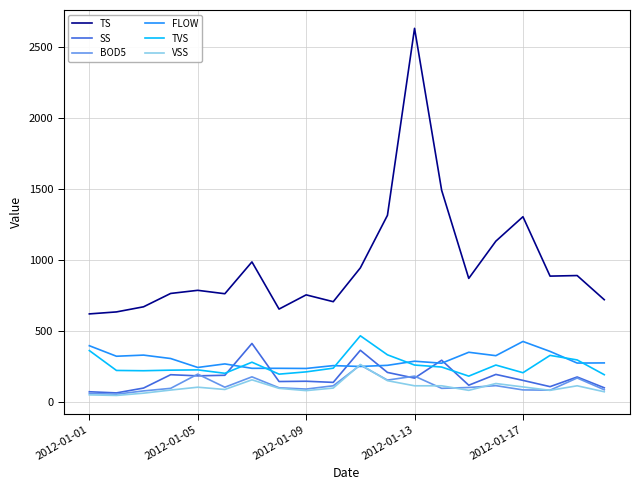

True or false: TS and VSS intersect in this chart.

False